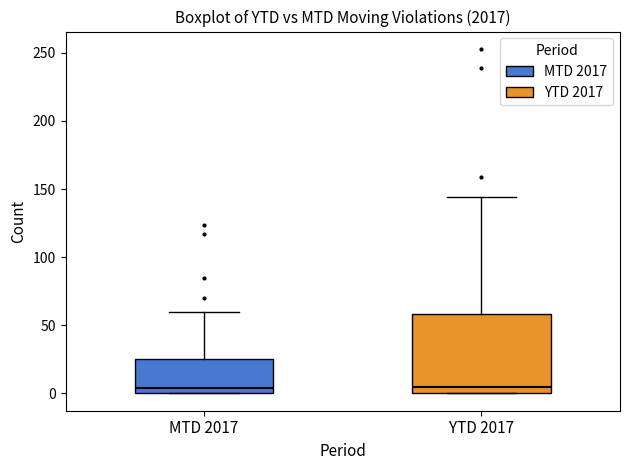

Reading left to right, transcribe this box plot: for each box, give where its median line is, the range the box spans, and where its two whiskers end, as read against the y-axis. The values are not printed on the chart, so give them approximately, as read against the axis.

MTD 2017: median 5, box 0 to 25, whiskers 0 to 60
YTD 2017: median 5, box 0 to 60, whiskers 0 to 145